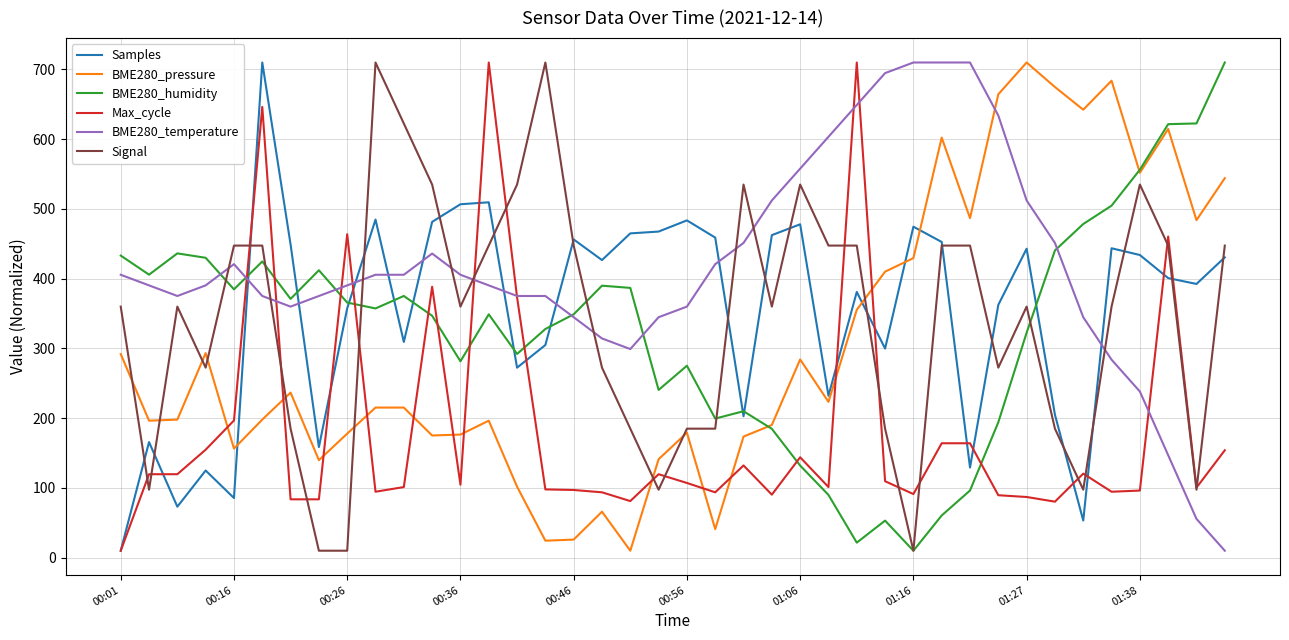

Which series has the largest total across all categories?

BME280_temperature